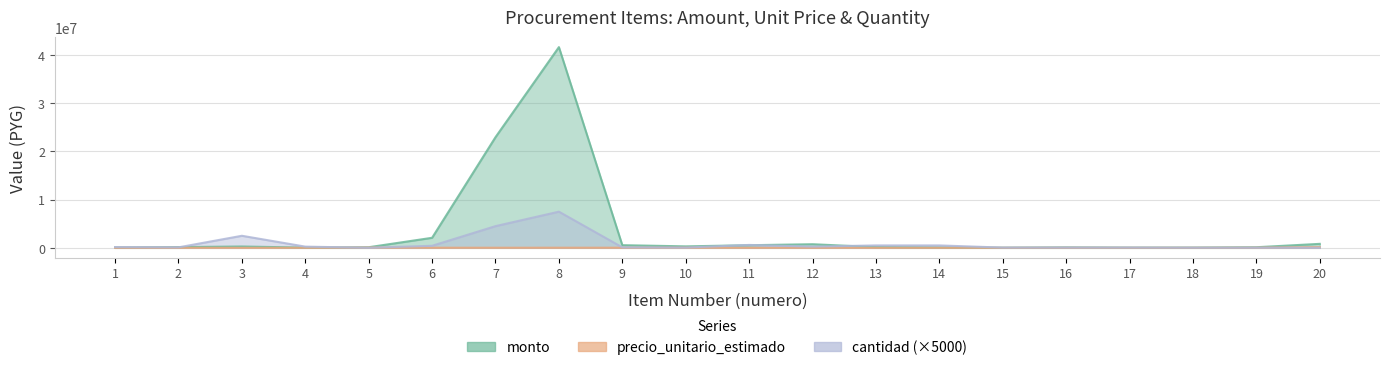

What are all the series names shown in the legend?

monto, precio_unitario_estimado, cantidad